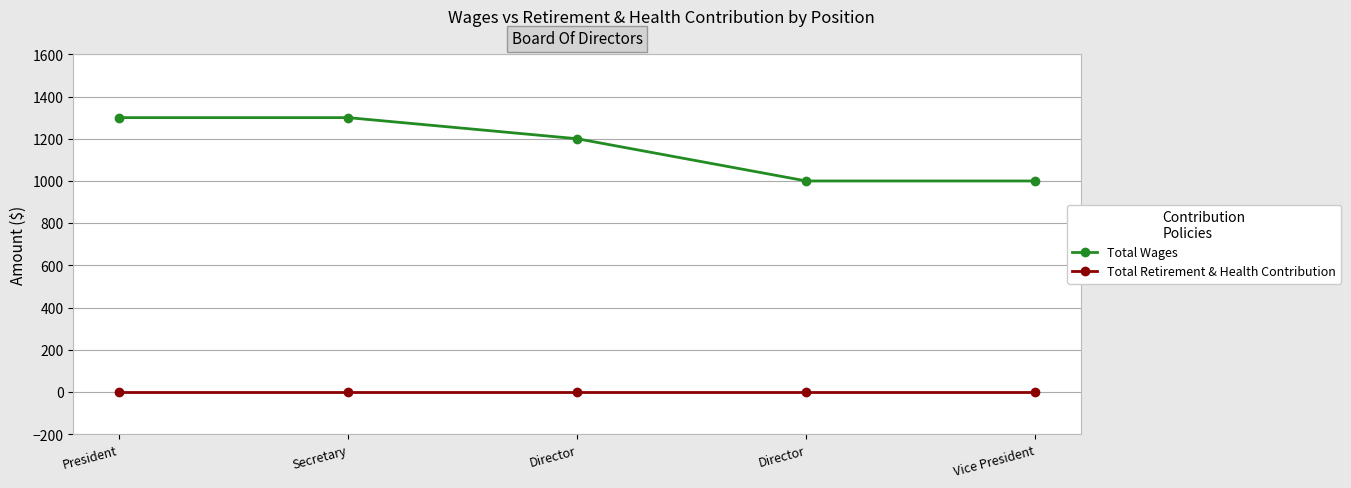

How many lines are shown in the chart?

2